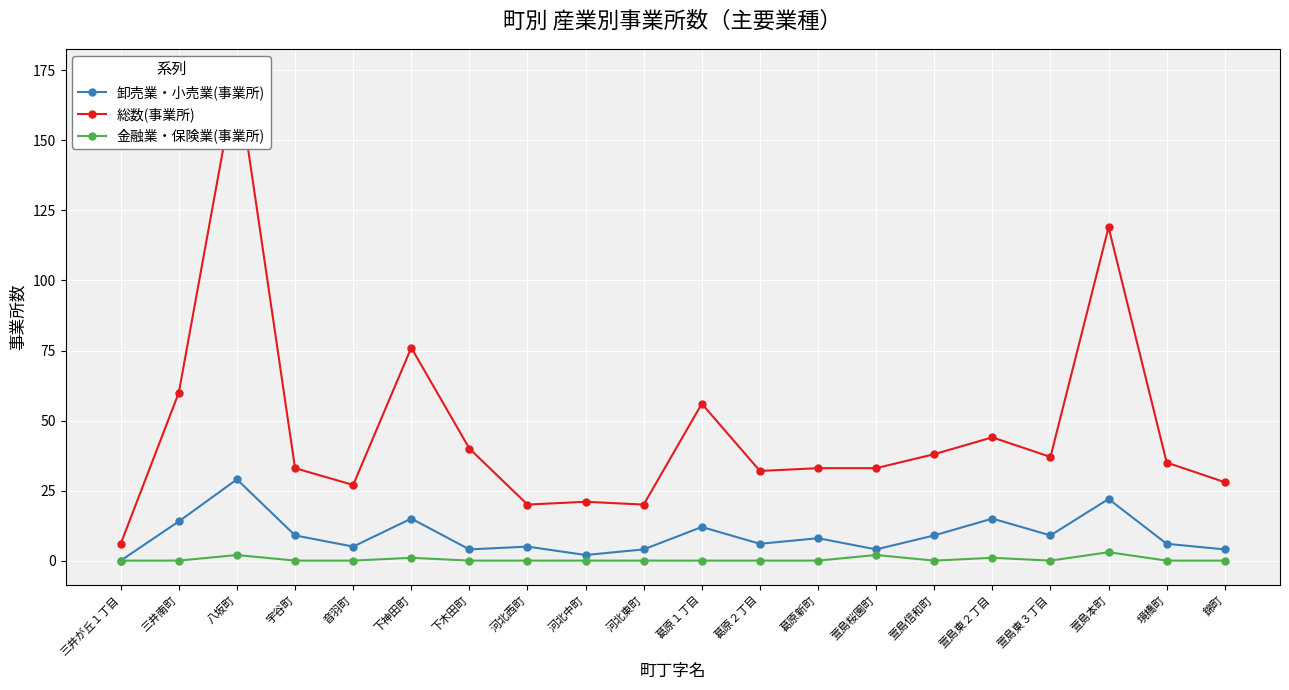

At which category is the sum across all series the highest?

八坂町